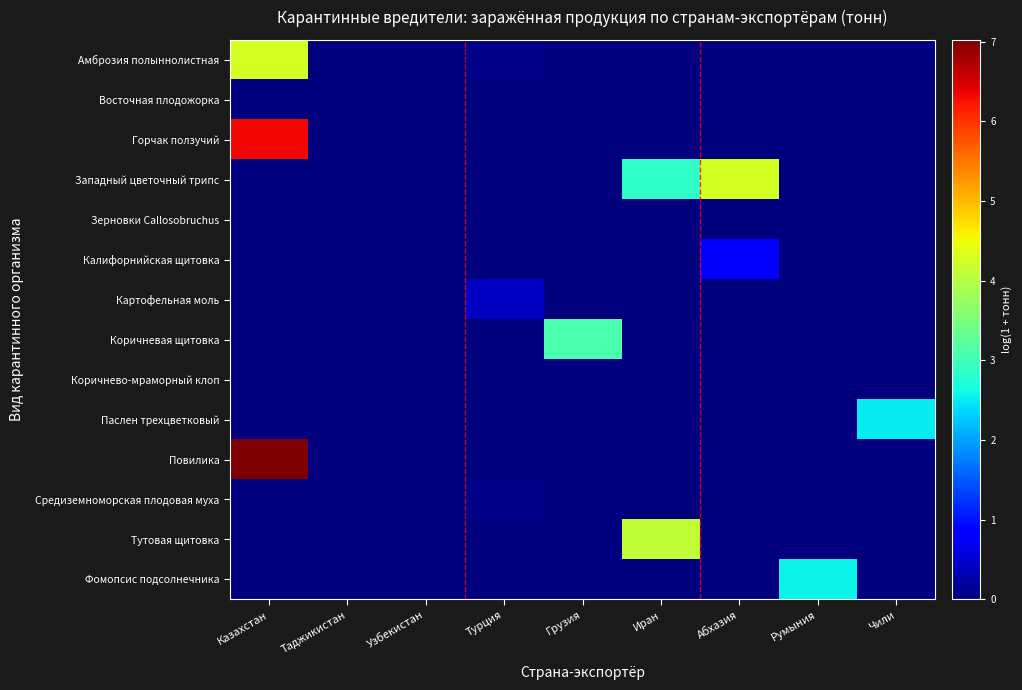

Which series has the largest total across all categories?

Западный цветочный трипс